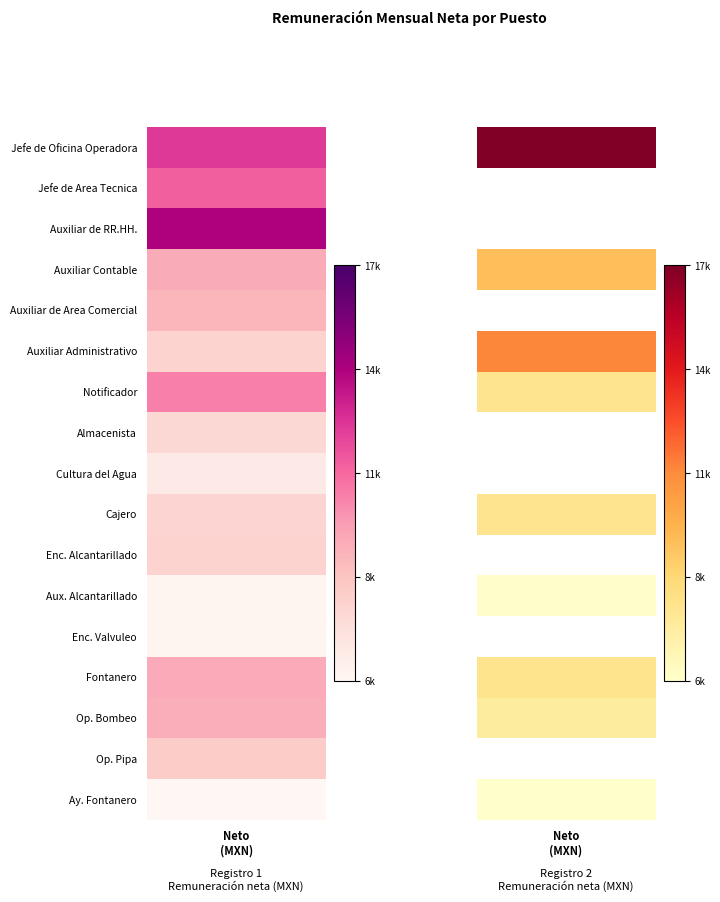

What is the average value of the Cultura del Agua series?

3176.7